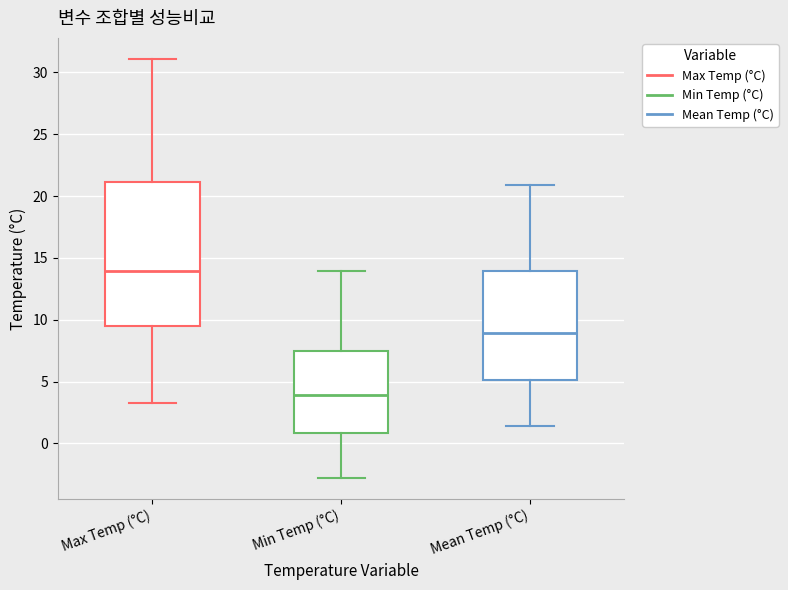

Reading left to right, read every box against the y-axis: the position of its median line, the range the box covers, and the ends of its whiskers. The values are not printed on the chart, so give them approximately, as read against the axis.

Max Temp (°C): median 14.0, box 9.5 to 21.0, whiskers 3.5 to 31.0
Min Temp (°C): median 4.0, box 1.0 to 7.5, whiskers -3.0 to 14.0
Mean Temp (°C): median 9.0, box 5.0 to 14.0, whiskers 1.5 to 21.0